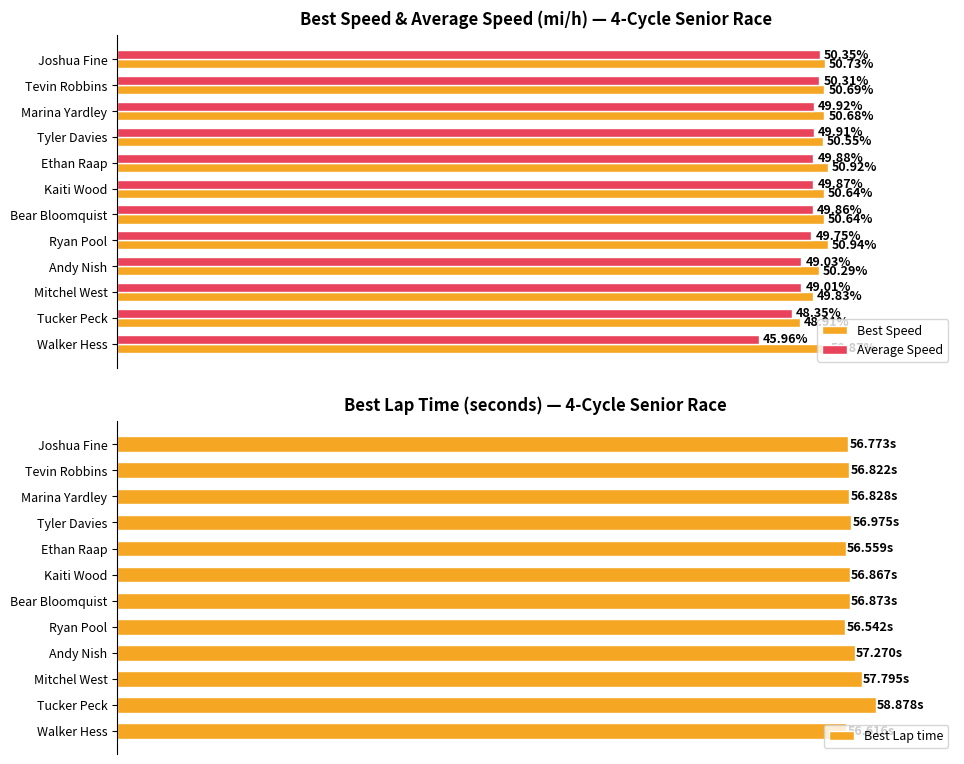

What are all the series names shown in the legend?

Best Speed, Average Speed, Best Lap time